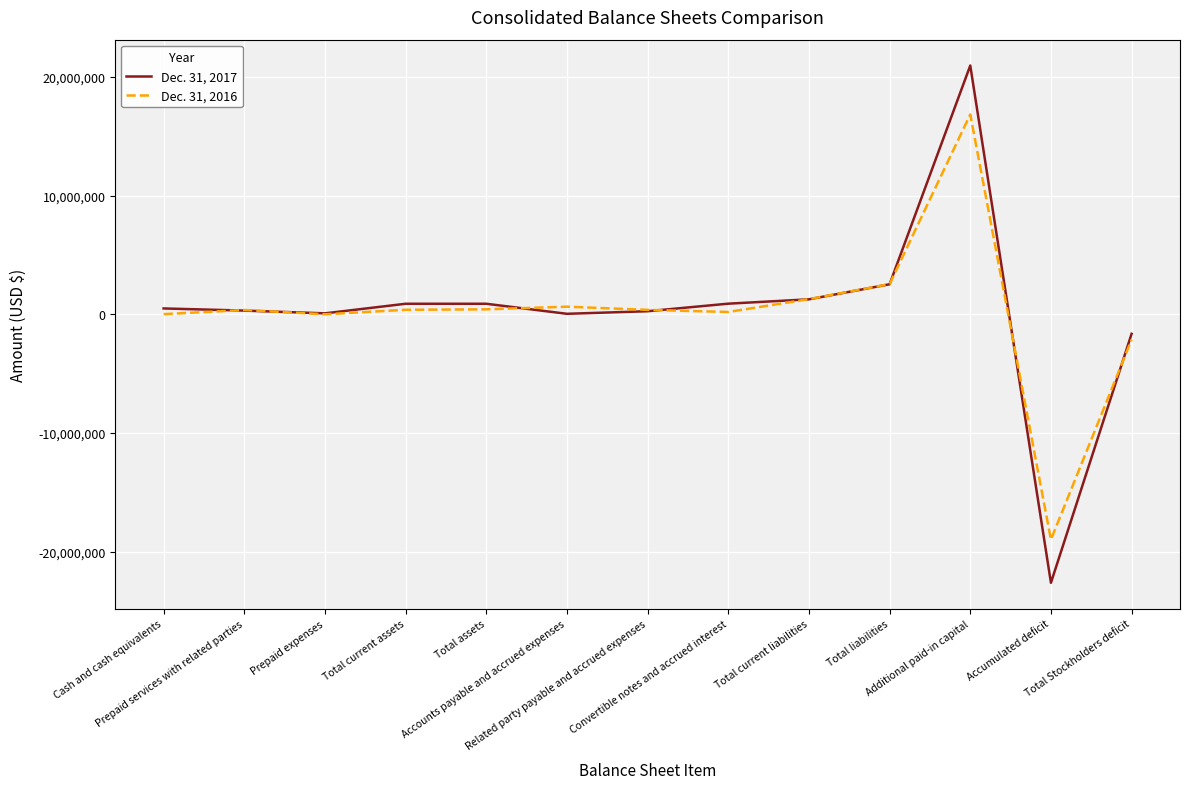

At which label does Dec. 31, 2017 reach its peak?

Additional paid-in capital